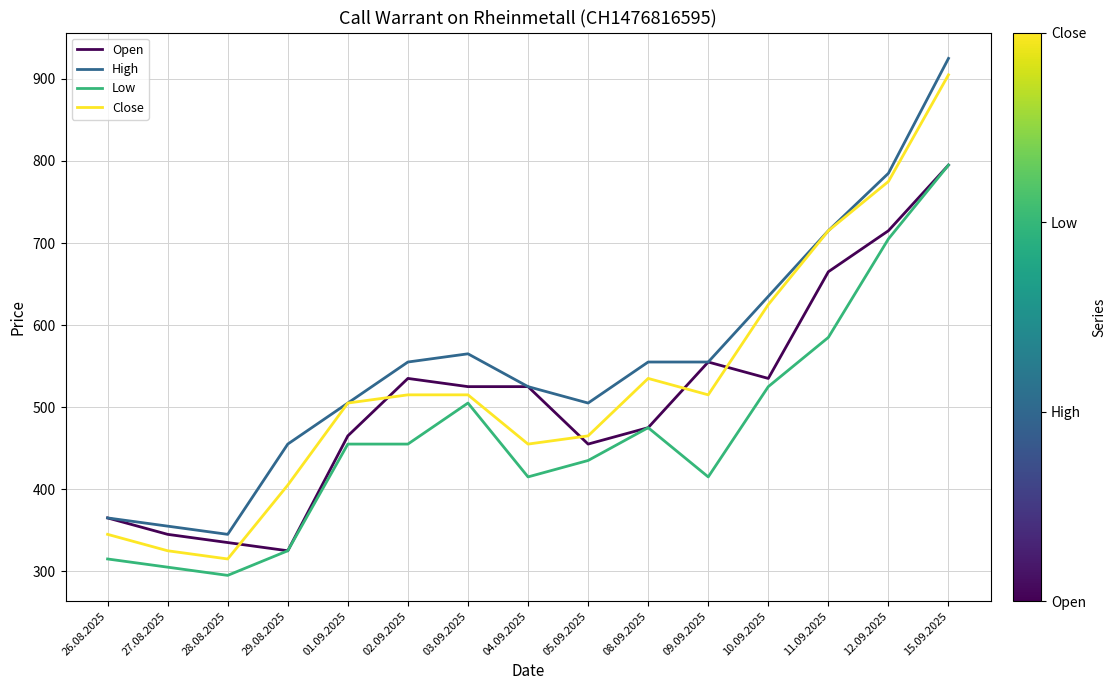

The value of Close at 11.09.2025 is 1021. True or false?

False